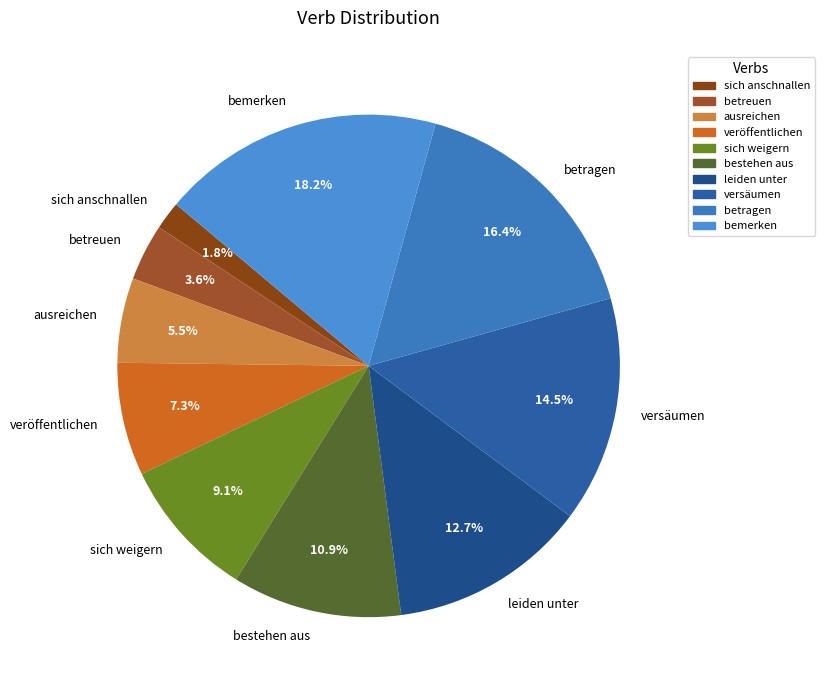

What is the total percentage of bestehen aus and sich anschnallen?

12.7%